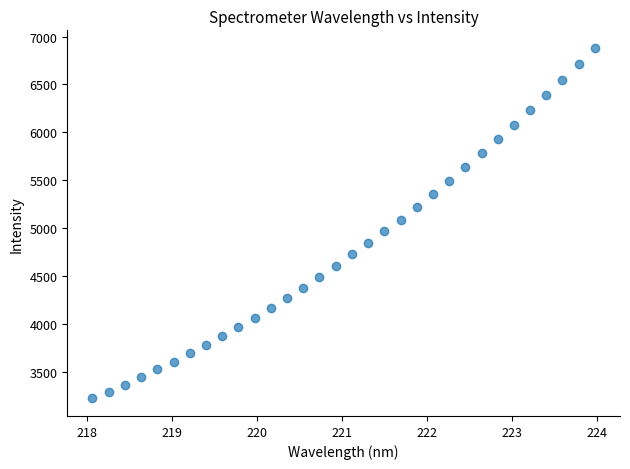

What is the range of Y values (max minus min)?

3654.9